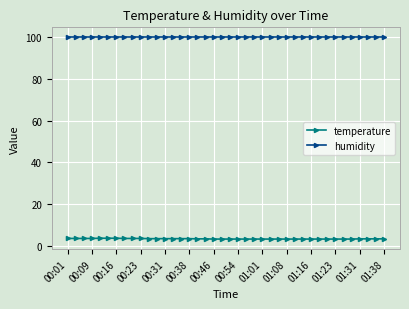

What is the maximum value shown in the chart?

99.9